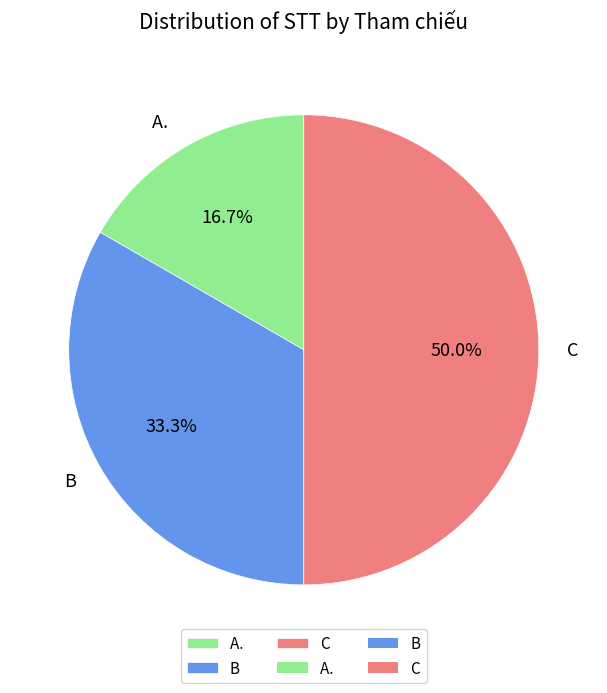

Is B the majority of the pie?

No